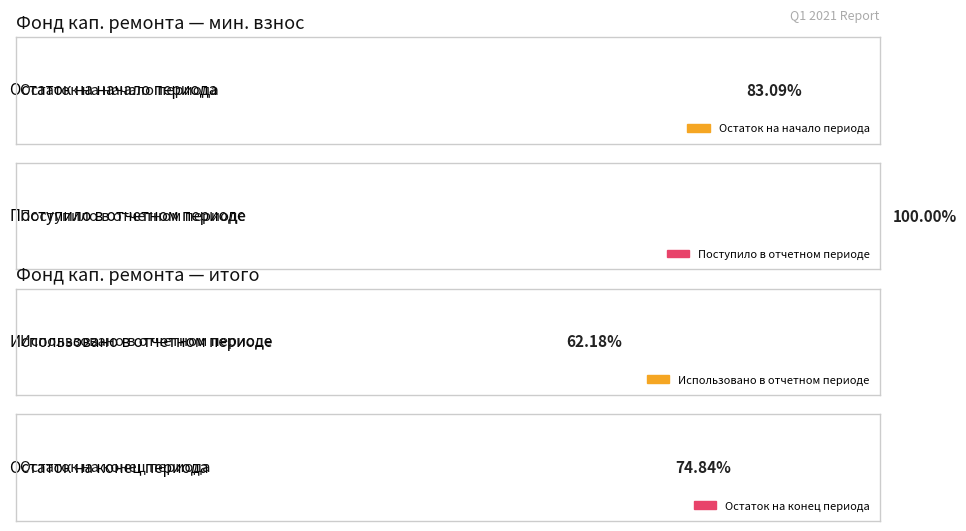

Does the chart contain any negative values?

No